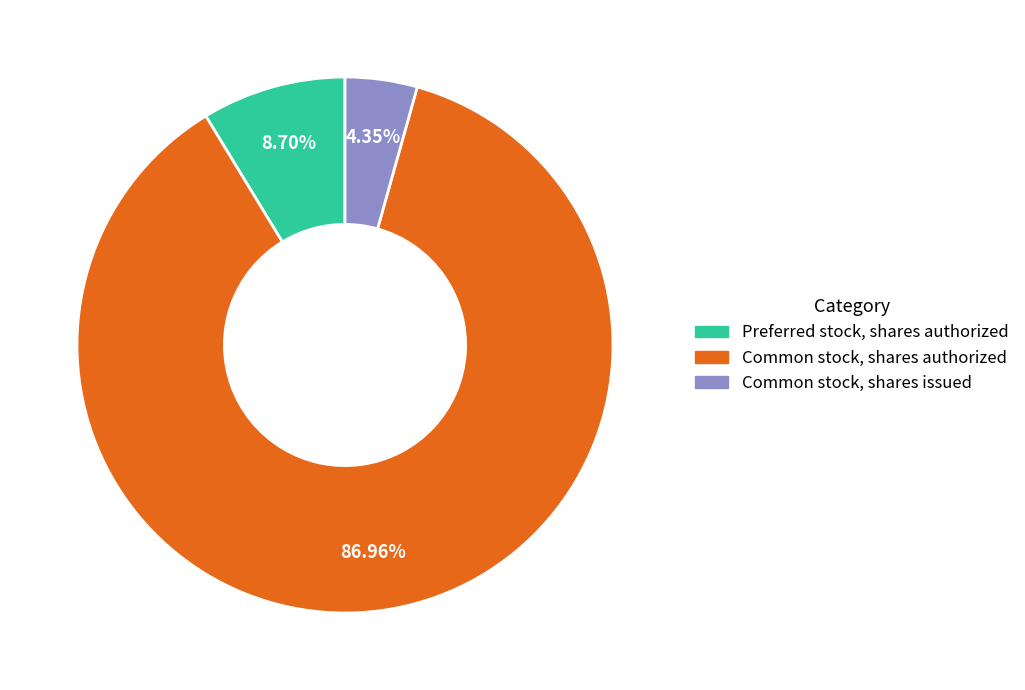

Rank the categories by value from highest to lowest.

Common stock, shares authorized, Preferred stock, shares authorized, Common stock, shares issued